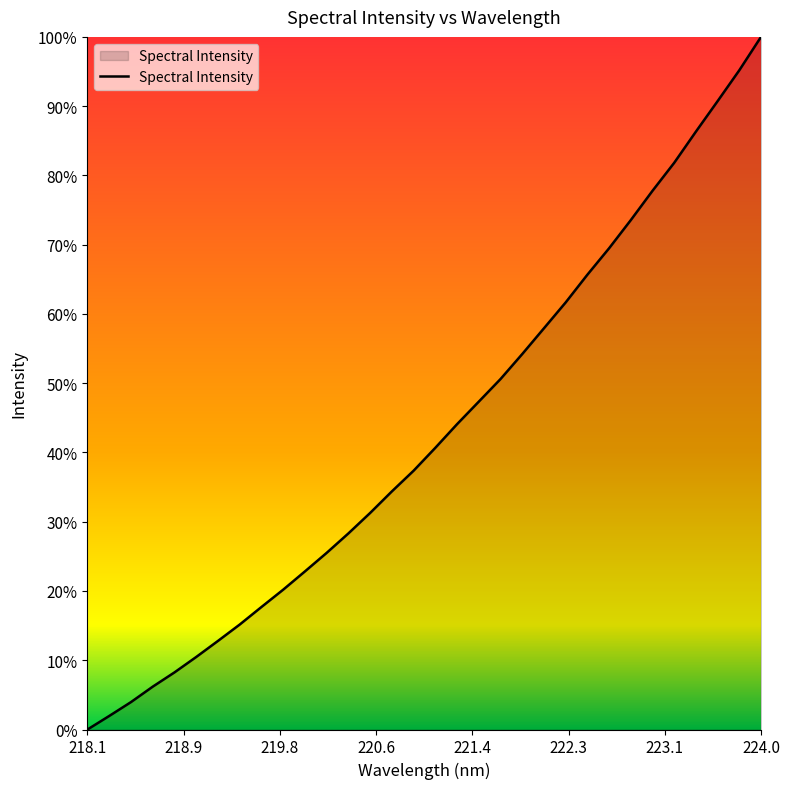

What is the difference between the maximum and minimum values?

100.0